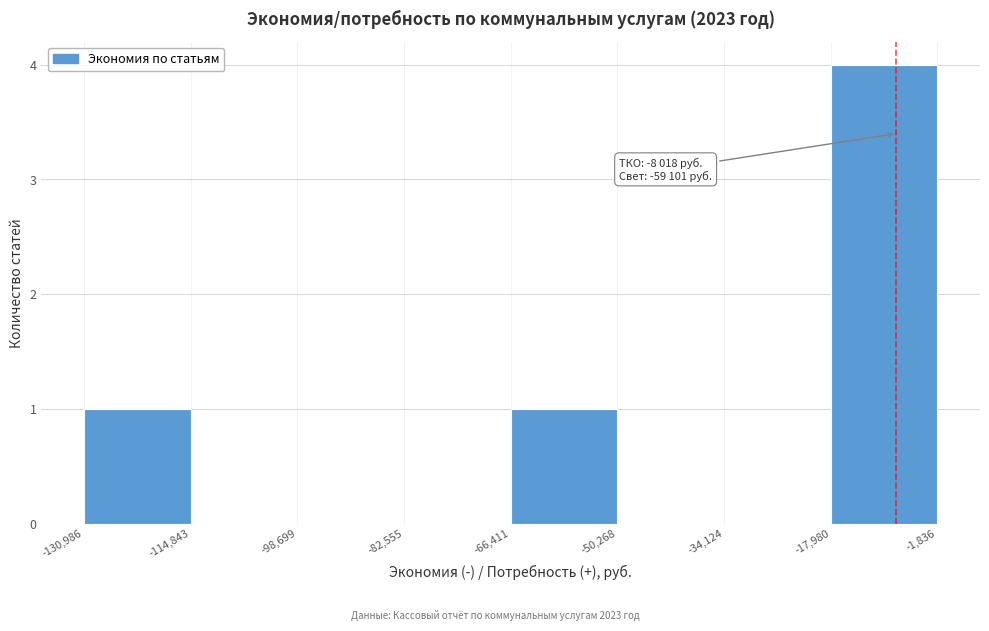

Which range on the x-axis has the tallest bar?

-17,980 to -1,836